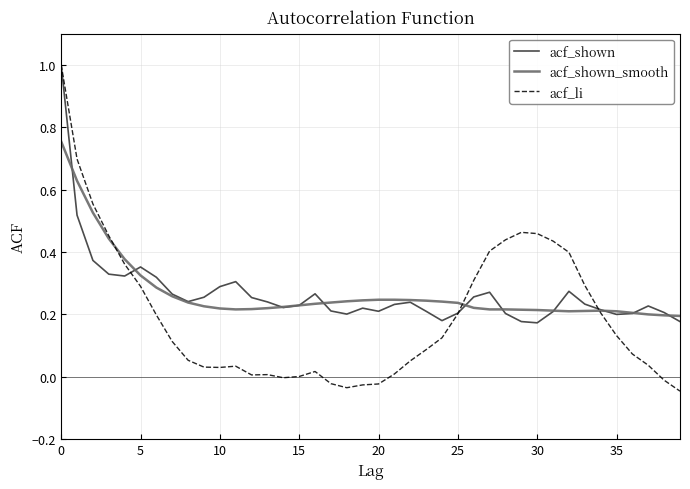

Which series has the largest range (max minus min)?

acf_li